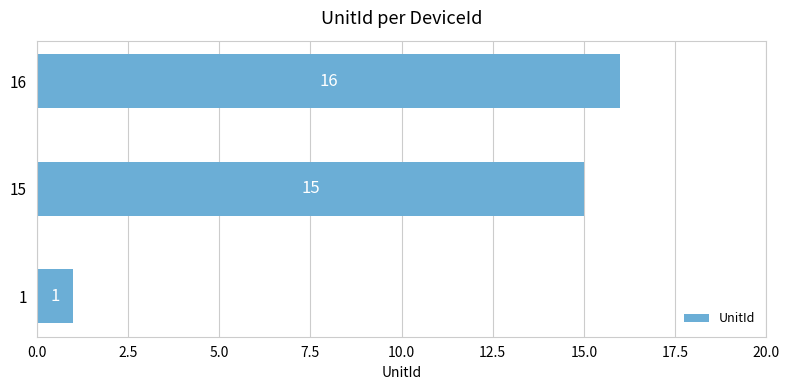

What is the average value?

11